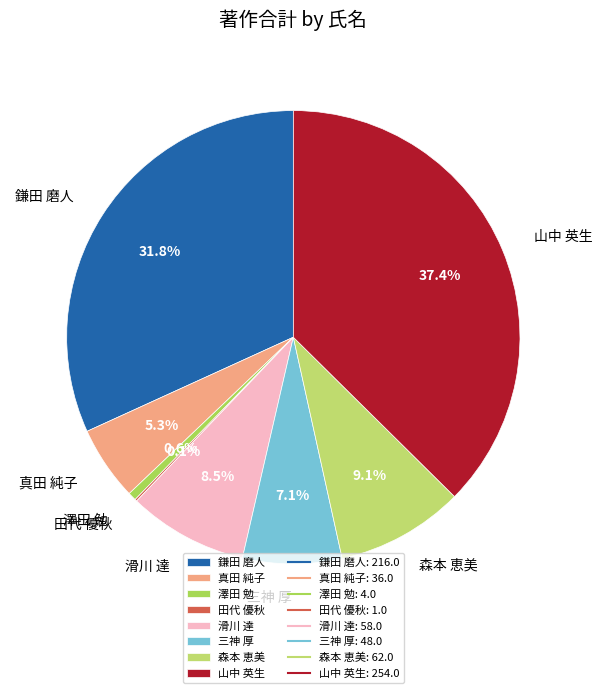

Does 澤田 勉 represent more than half of the total?

No